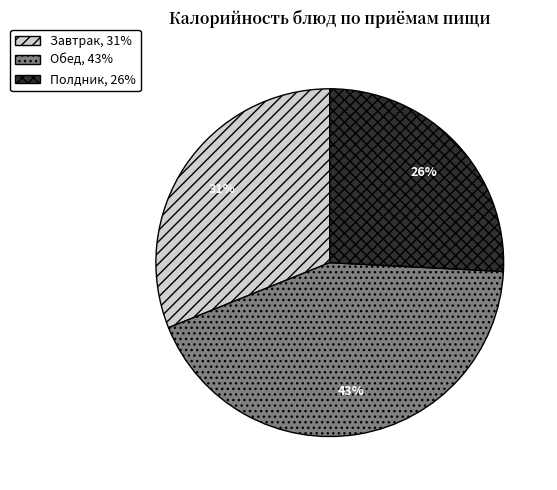

Does any single category account for the majority?

No